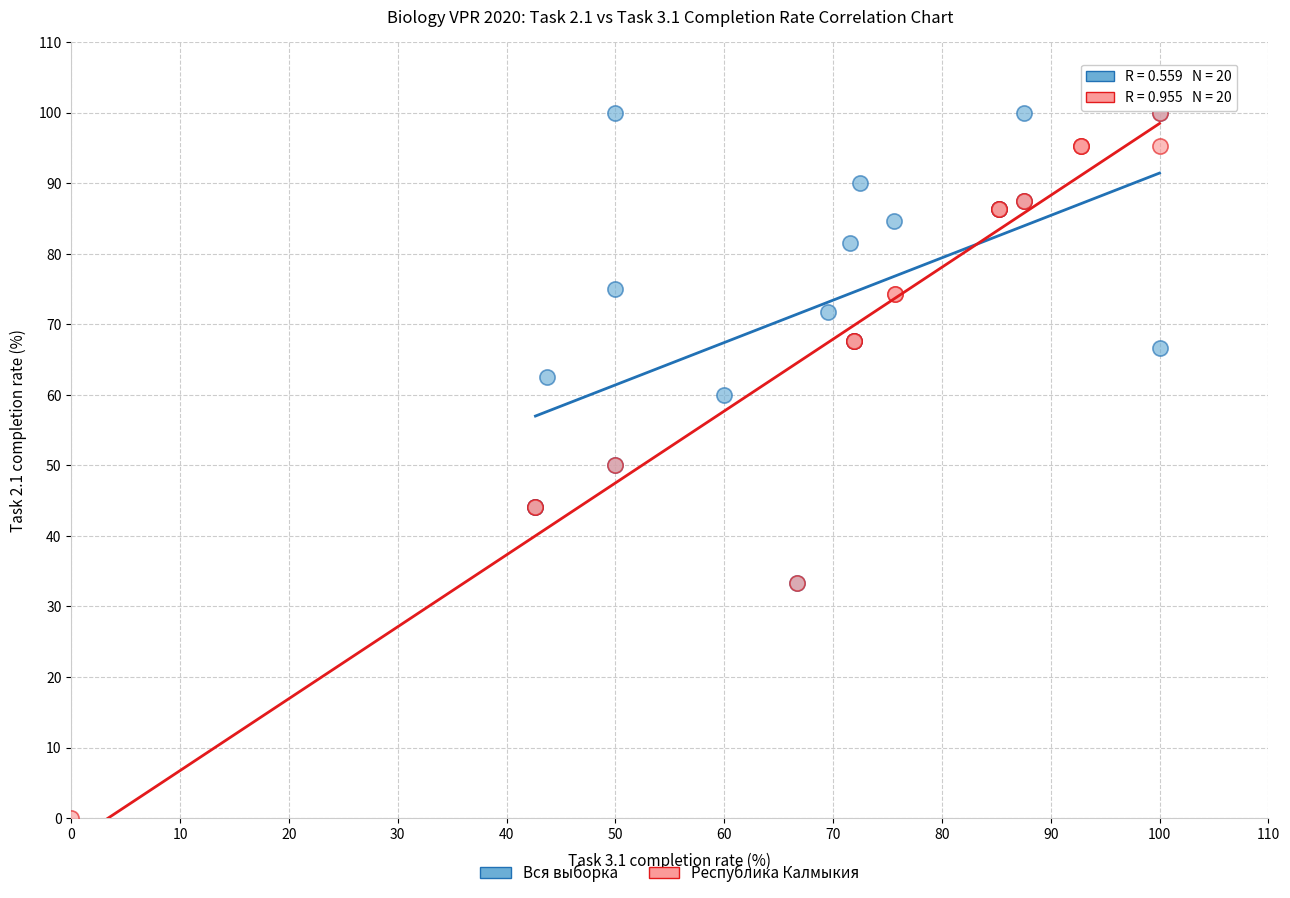

Which series has the largest Y range (max minus min)?

Республика Калмыкия